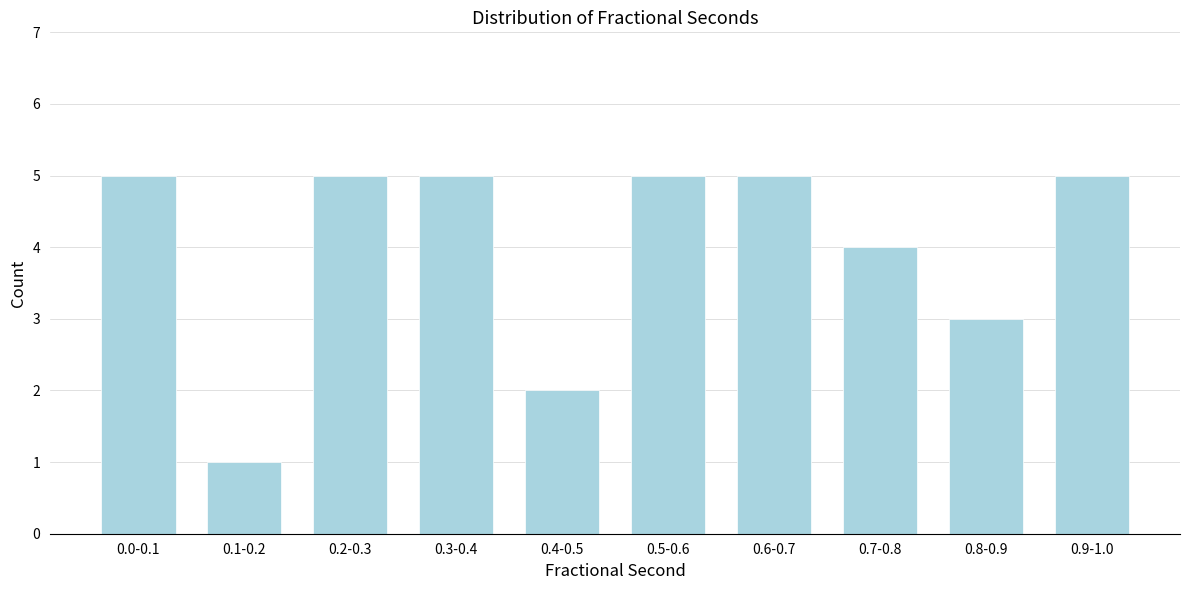

Reading left to right, list all the values displayed in this chart.

5	1	5	5	2	5	5	4	3	5